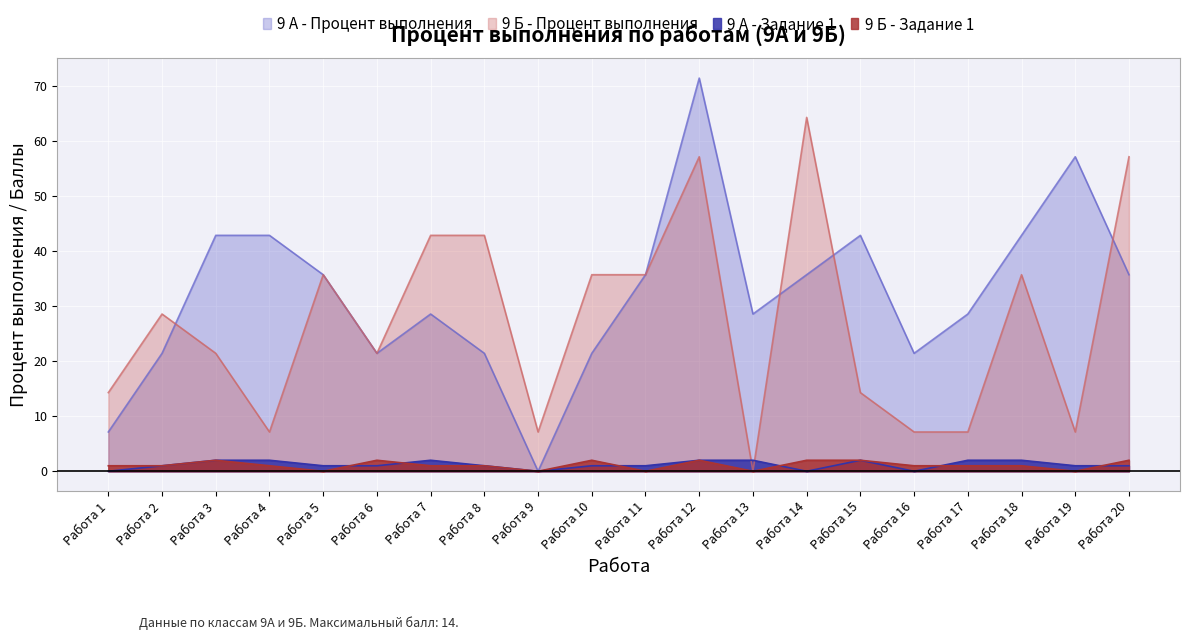

What is the difference between the highest and lowest values at Работа 7?

41.9